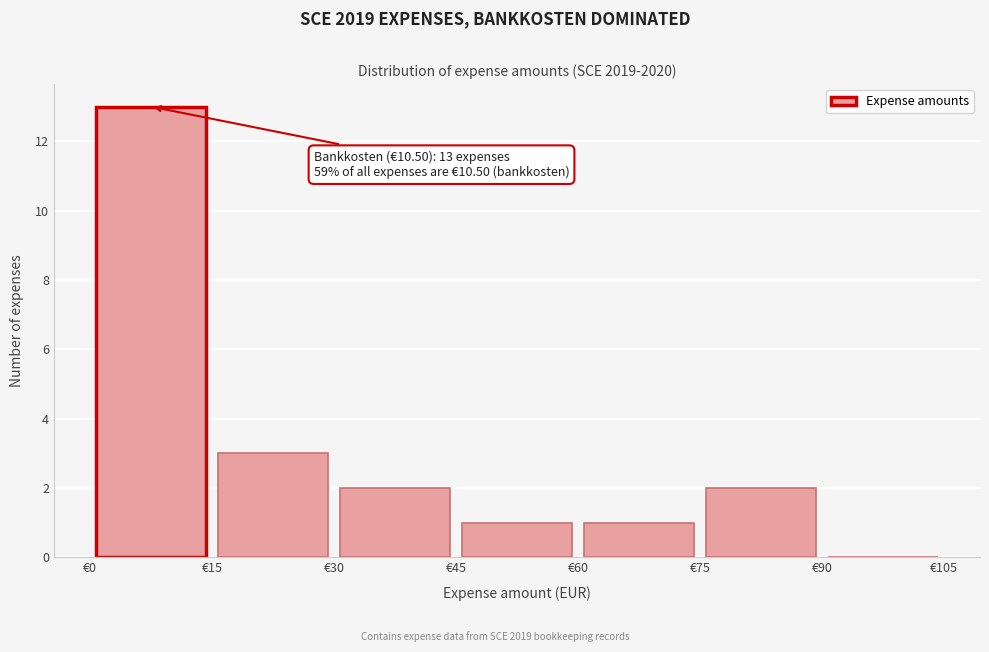

Which range on the x-axis has the tallest bar?

0 to 15